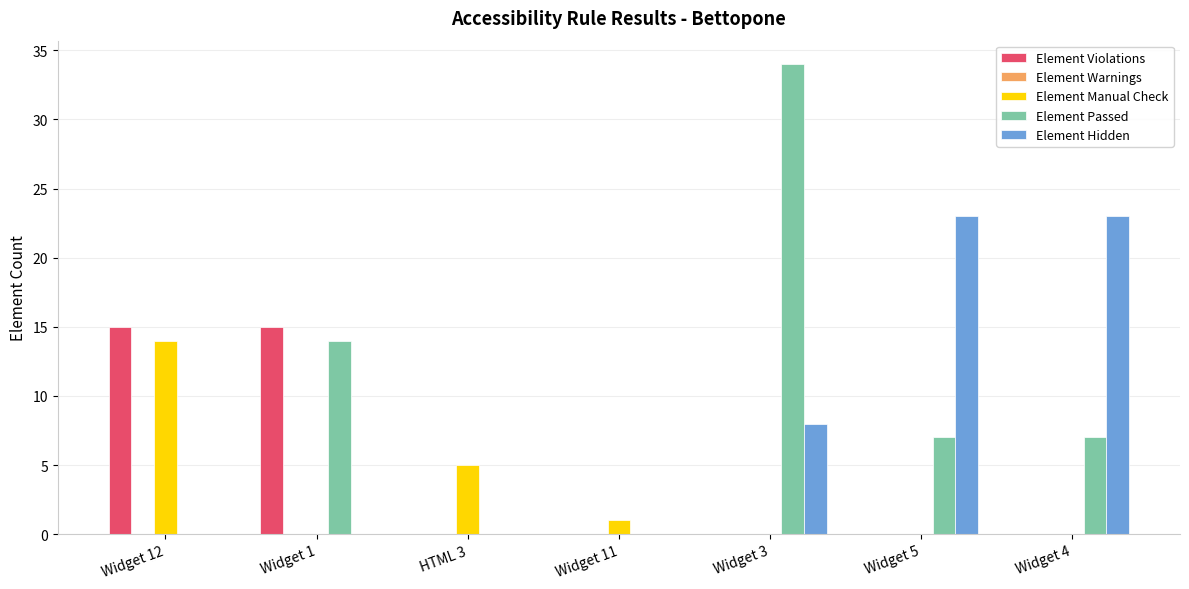

At which category is the sum across all series the highest?

Widget 3